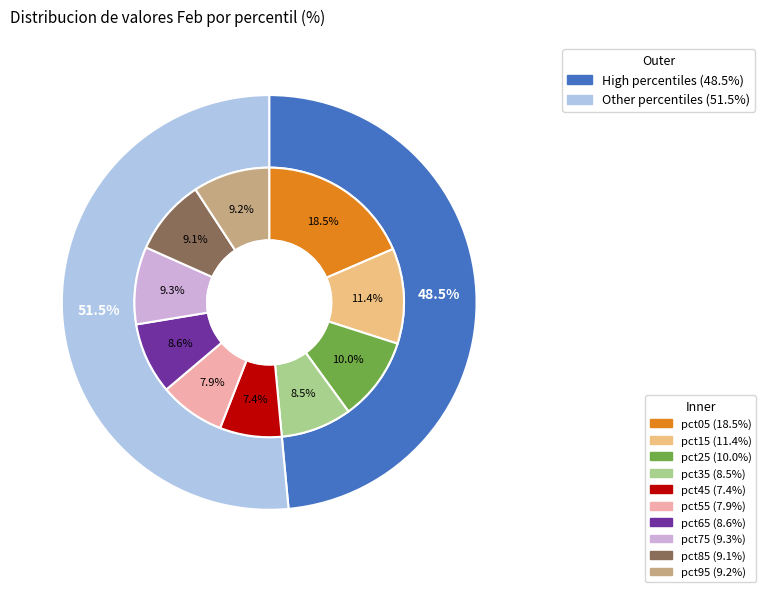

Count the number of slices in the pie.

10